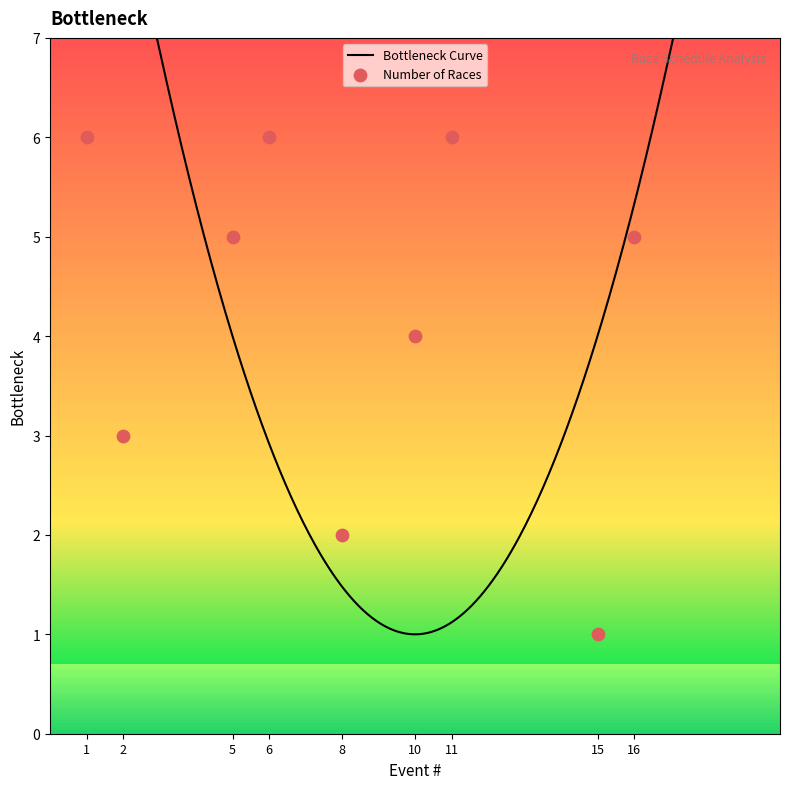

What is the minimum value for Bottleneck Curve?

1.0